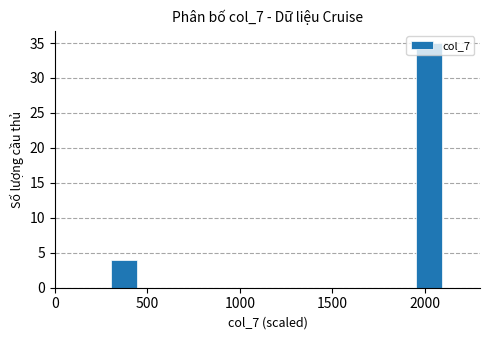

What is the maximum value shown in the chart?

35